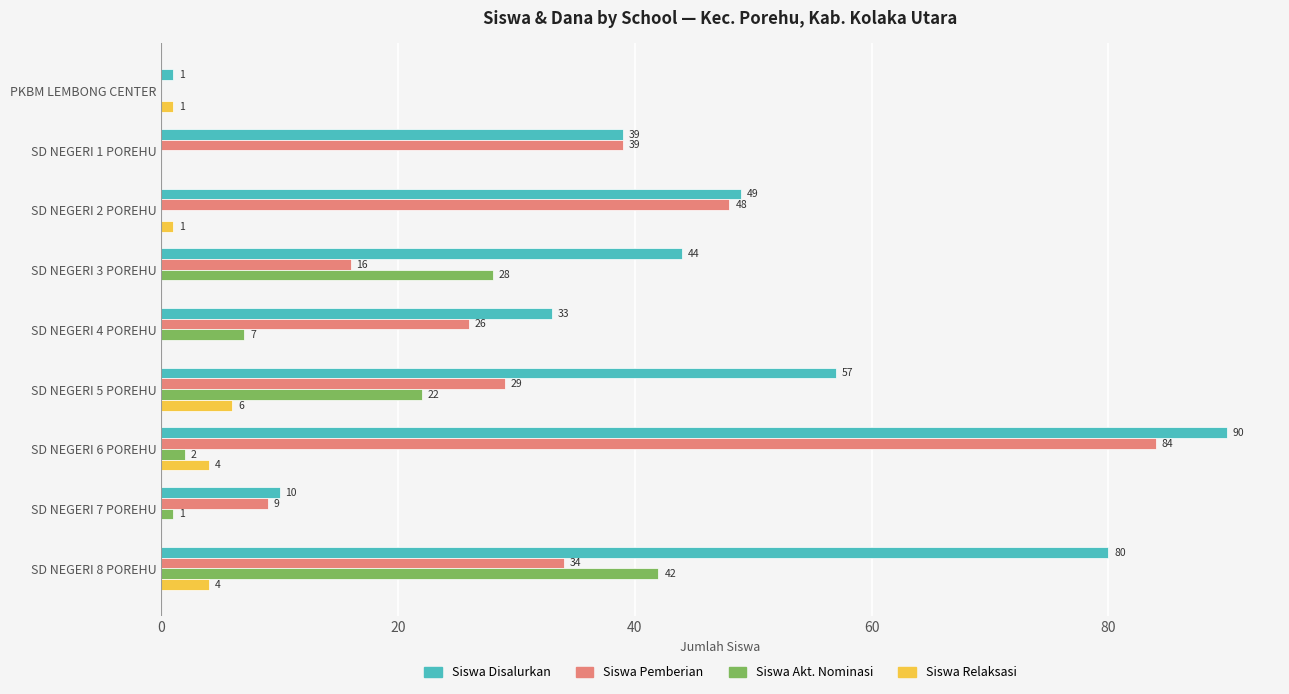

What is the total value across all series at SD NEGERI 6 POREHU?

180